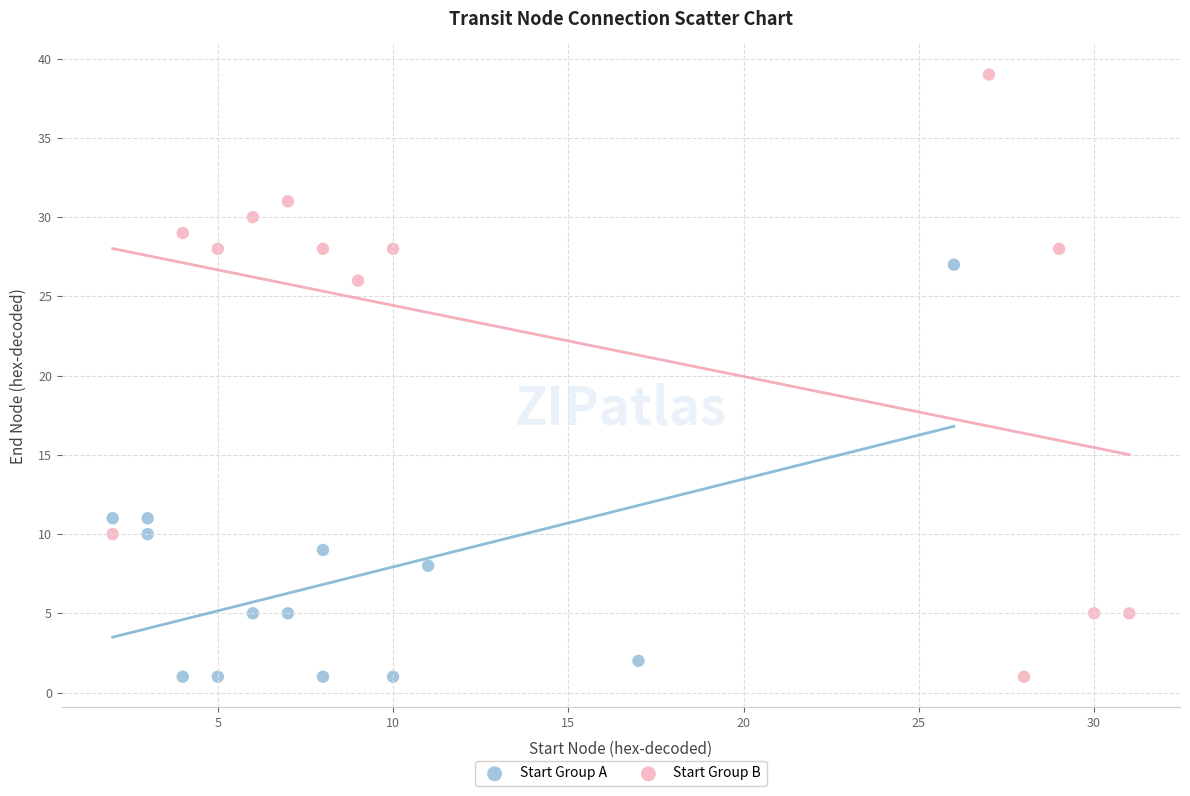

Which series has the widest spread of Y values?

Start Group B